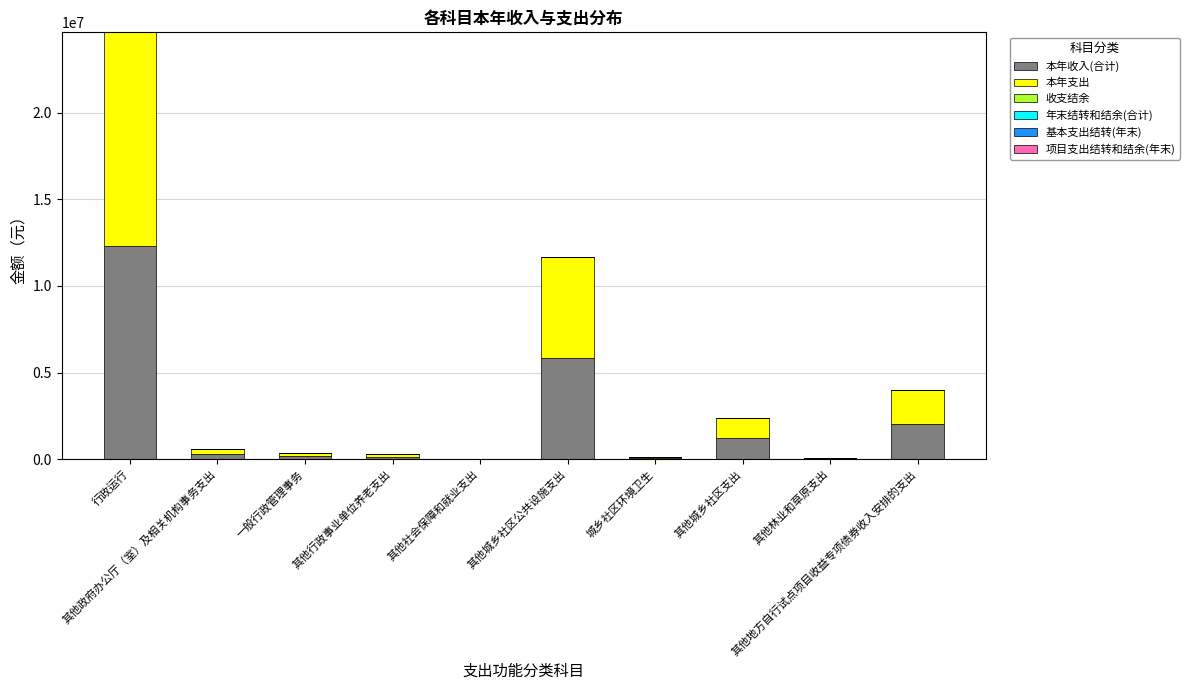

What is the sum of all 本年收入(合计) values?

22061805.3